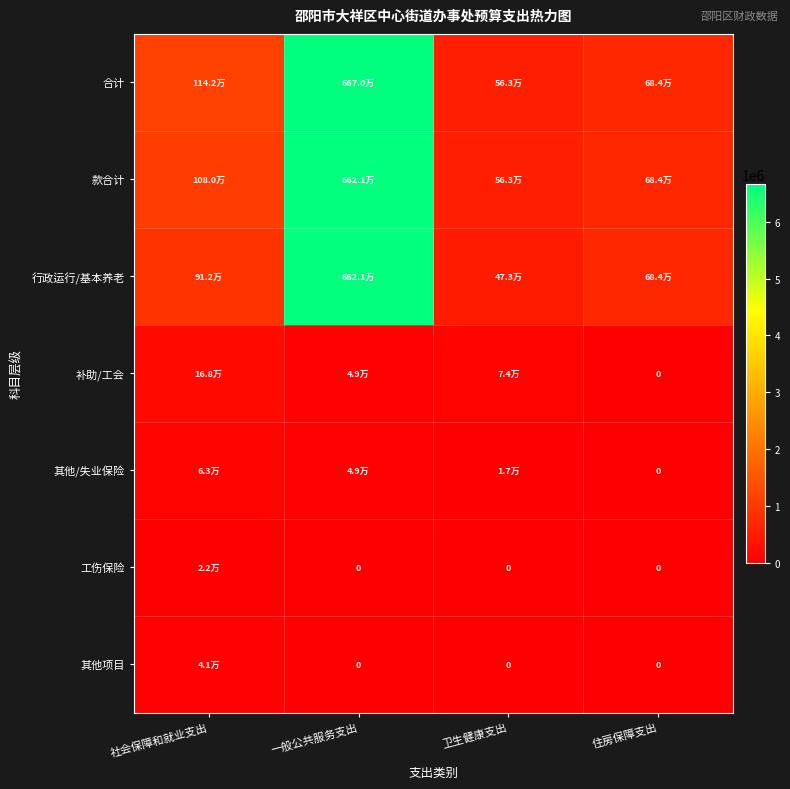

At which label is 其他/失业保险 closest to 31456?

卫生健康支出